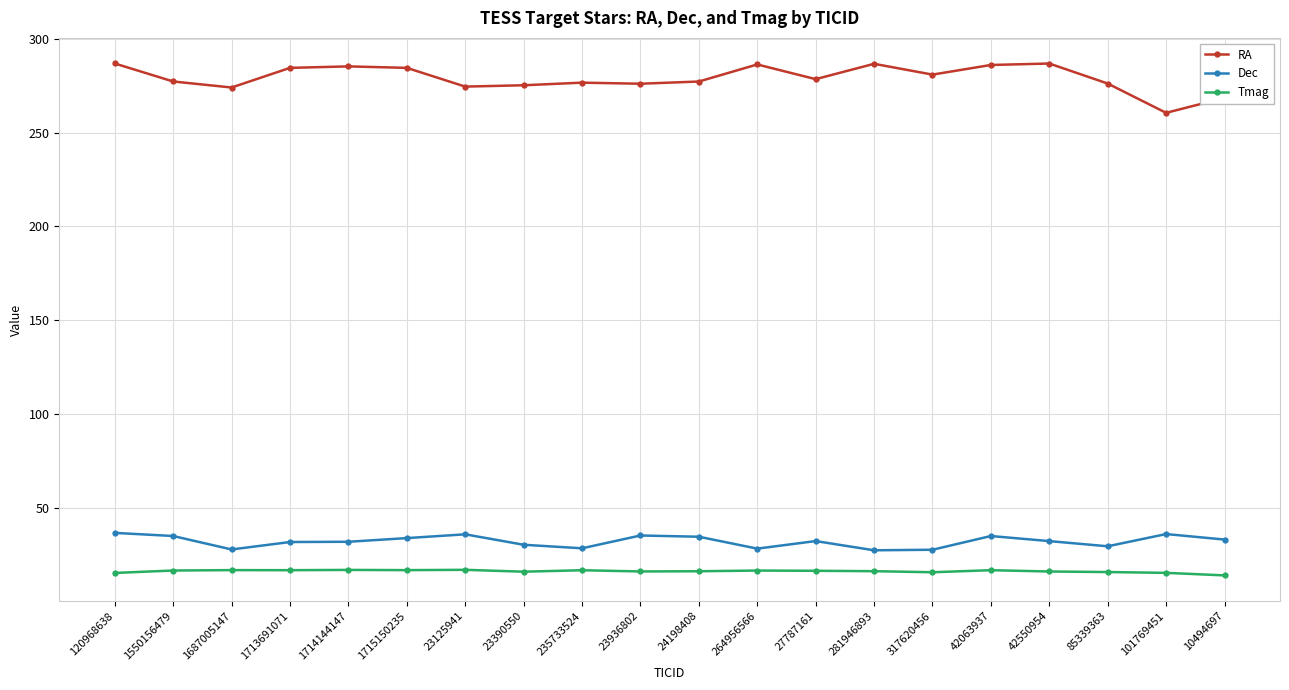

In RA, how many points are lower than both neighbors (excluding endpoints)?

6